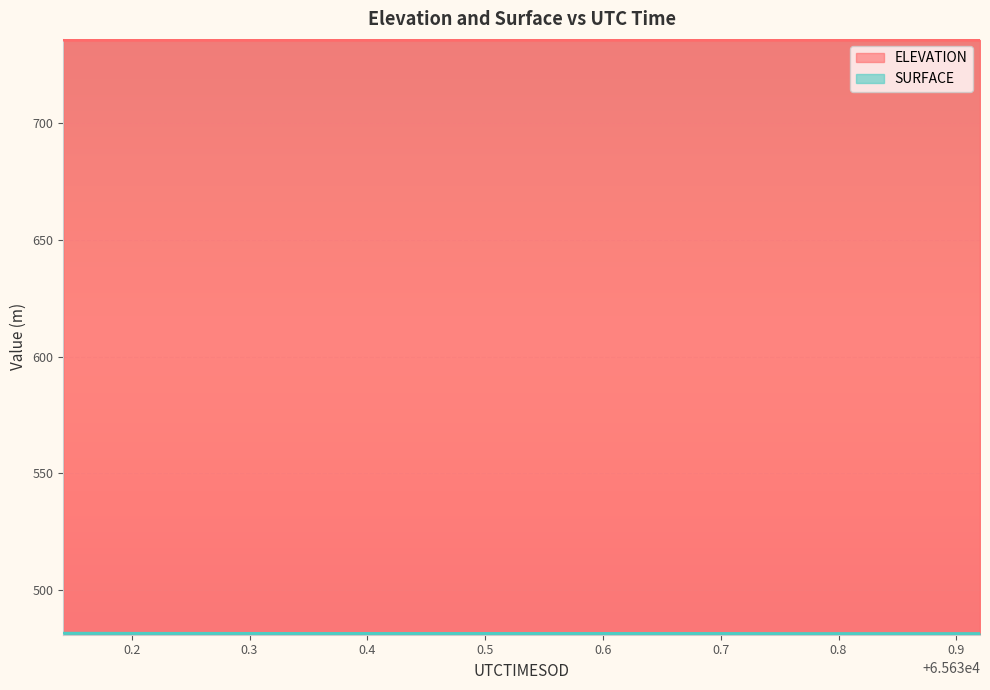

True or false: ELEVATION and SURFACE intersect in this chart.

False